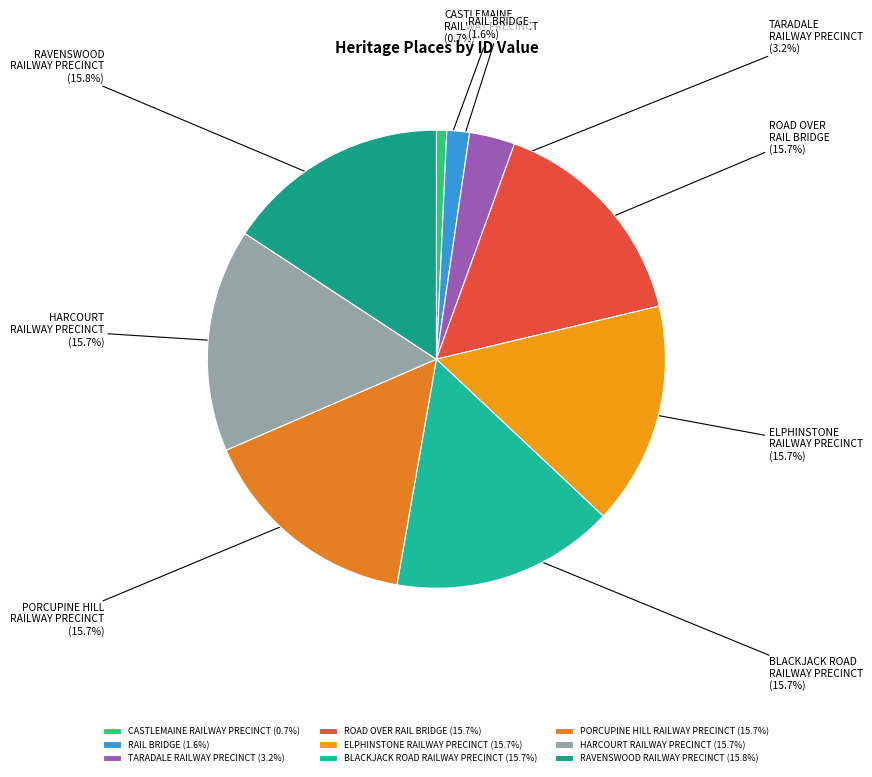

To the nearest percent, what is the difference between the CASTLEMAINE RAILWAY PRECINCT and ELPHINSTONE RAILWAY PRECINCT slice percentages?

15%